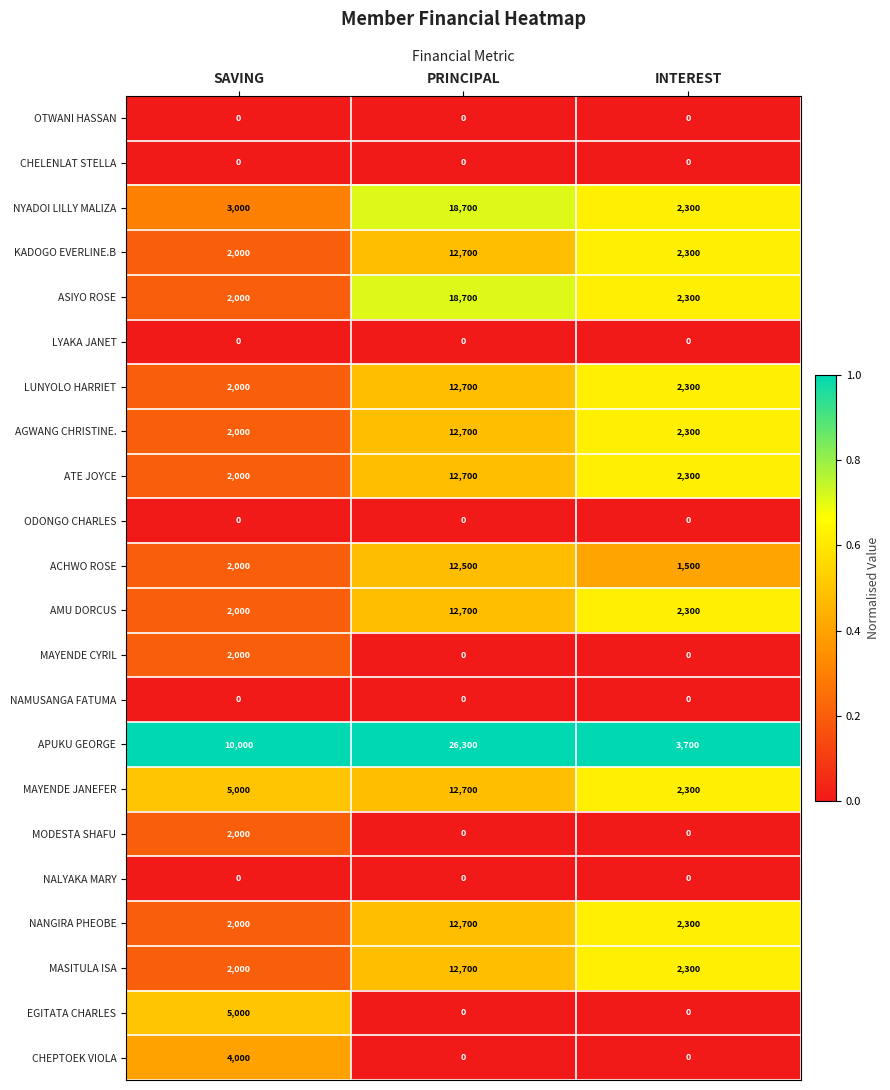

The MAYENDE CYRIL series shows 0 at PRINCIPAL. True or false?

True